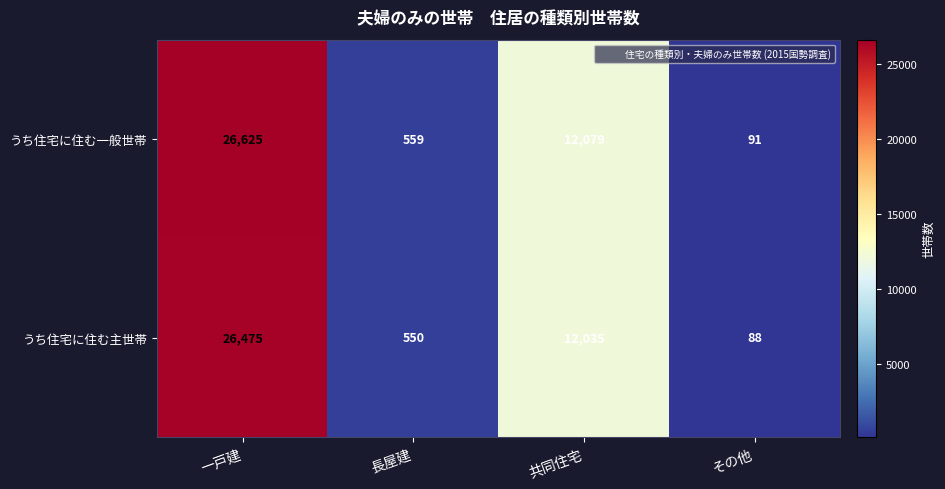

The うち住宅に住む主世帯 series shows 12035 at 共同住宅. True or false?

True